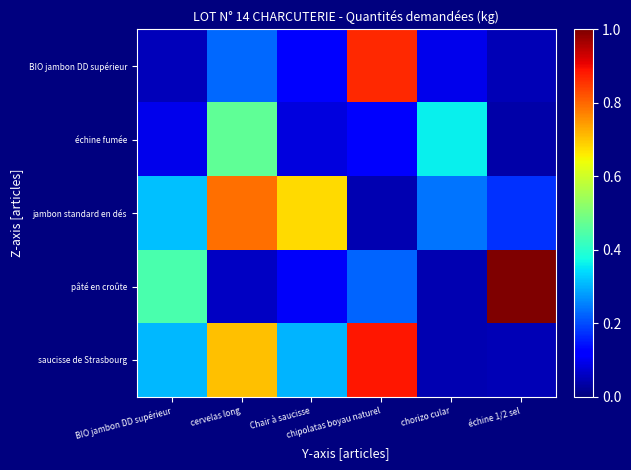

What is the total value across all series at chorizo cular?

0.8